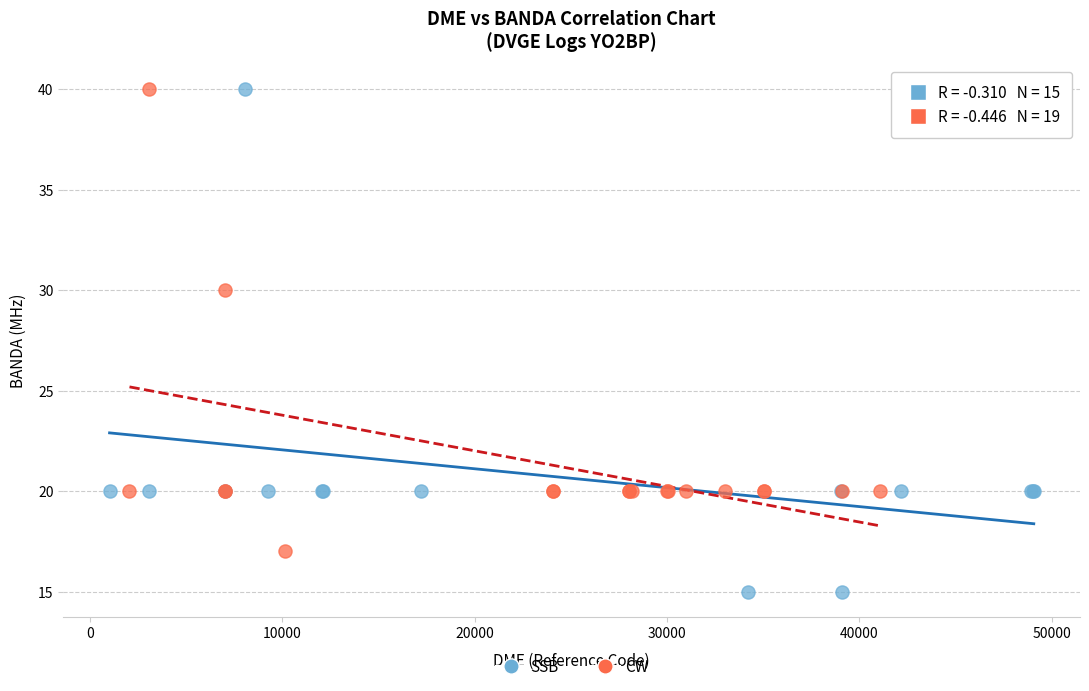

Which series contains the lowest Y value?

SSB